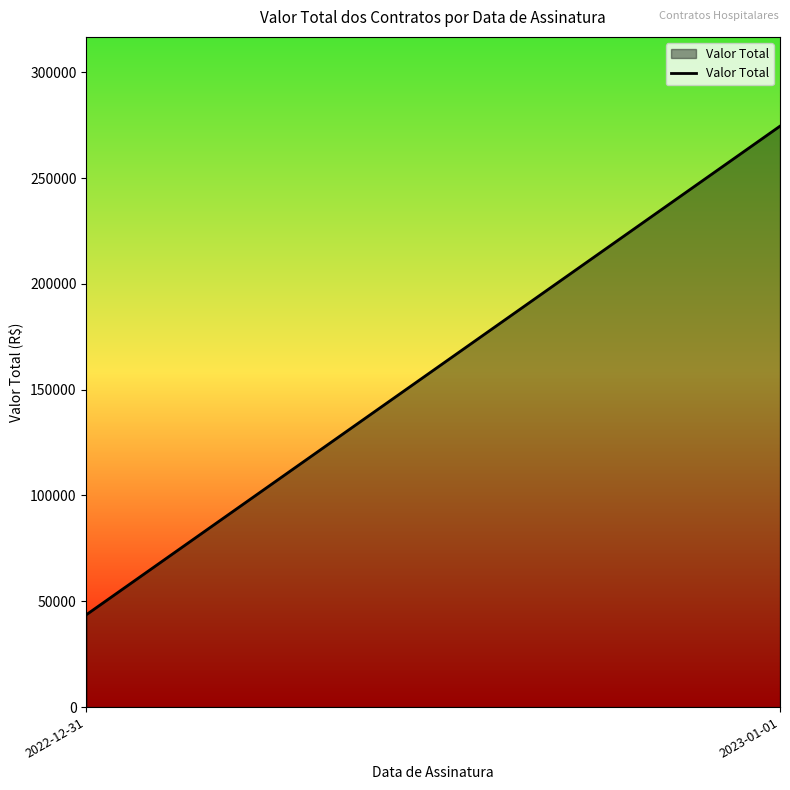

Is it true that the value at 2022-12-31 is 19465.7?

False